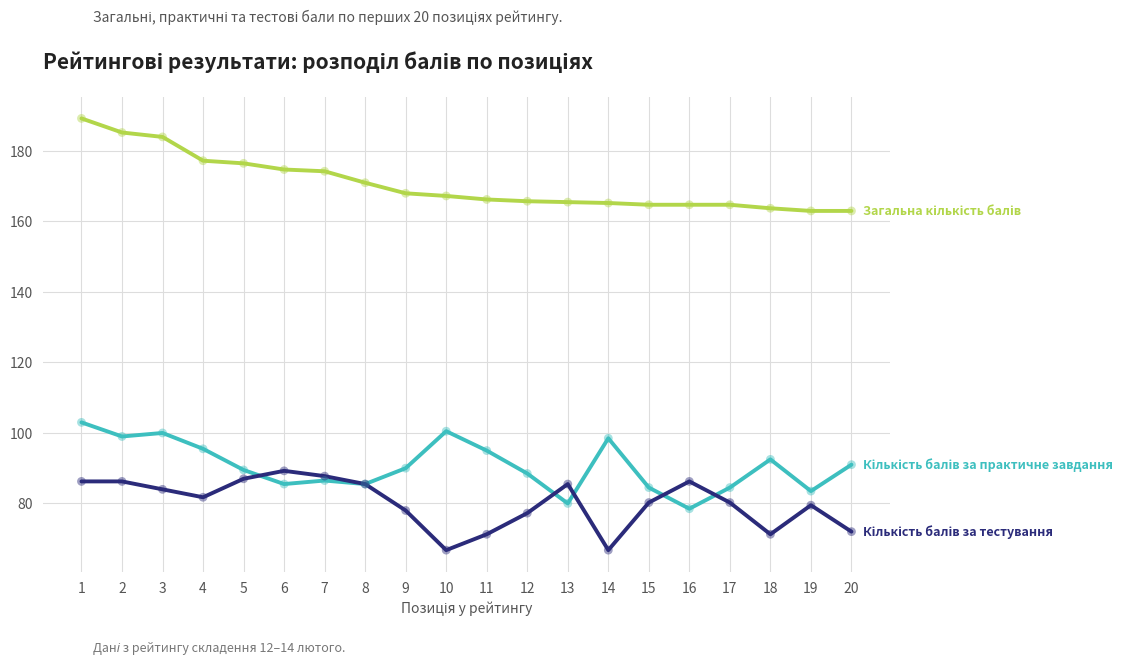

What is the total value across all series at 11?

332.5